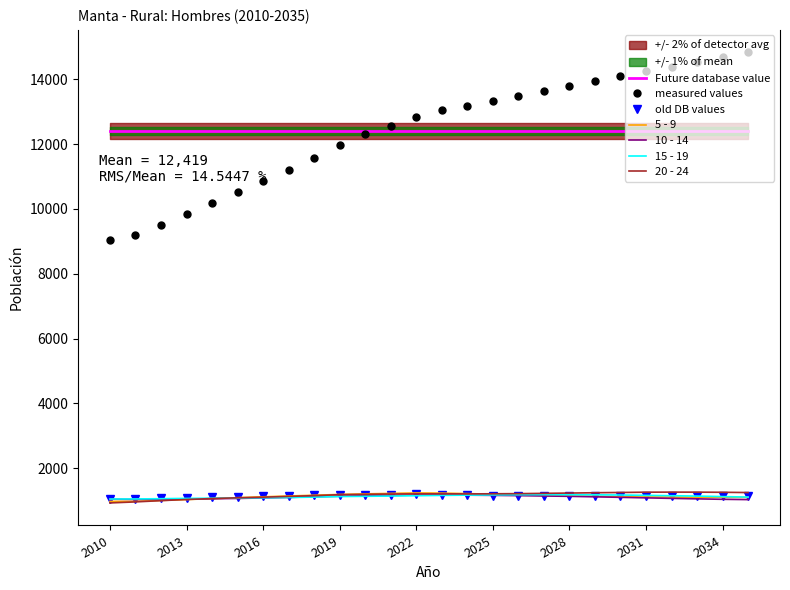

The Future database value series shows 12418.5 at 2031. True or false?

True